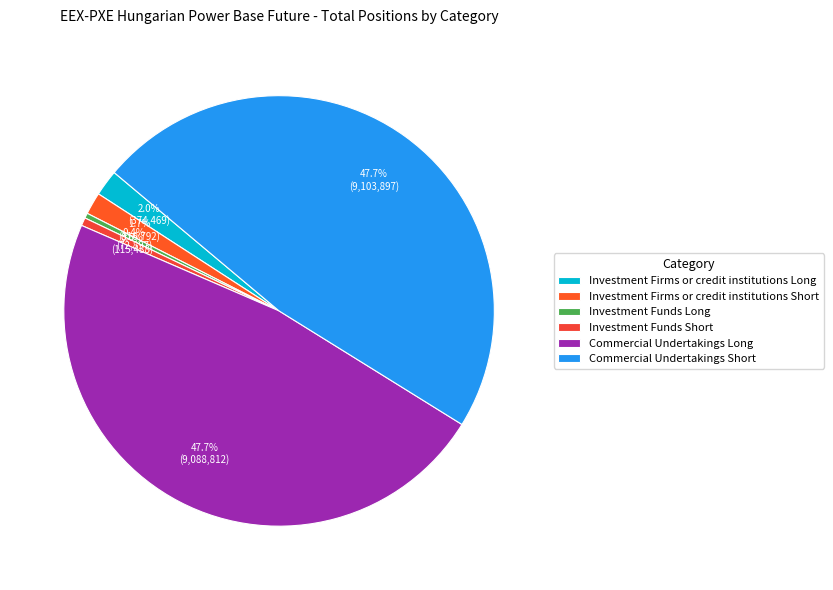

What is the ratio of the value at Investment Funds Short to the value at Investment Funds Long?

1.6